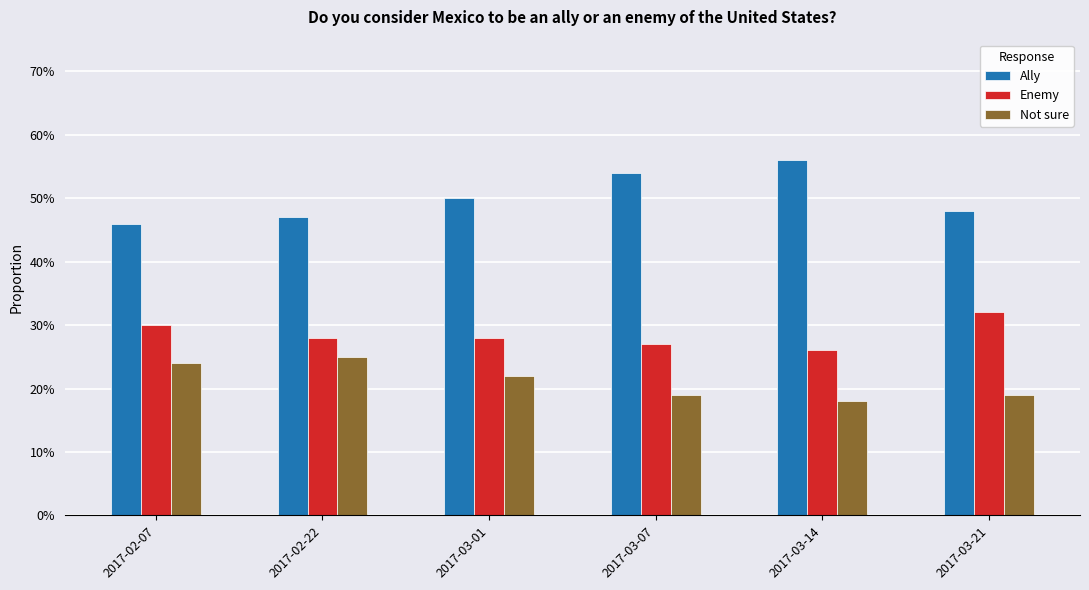

Read the Enemy value at 2017-03-07.

0.3